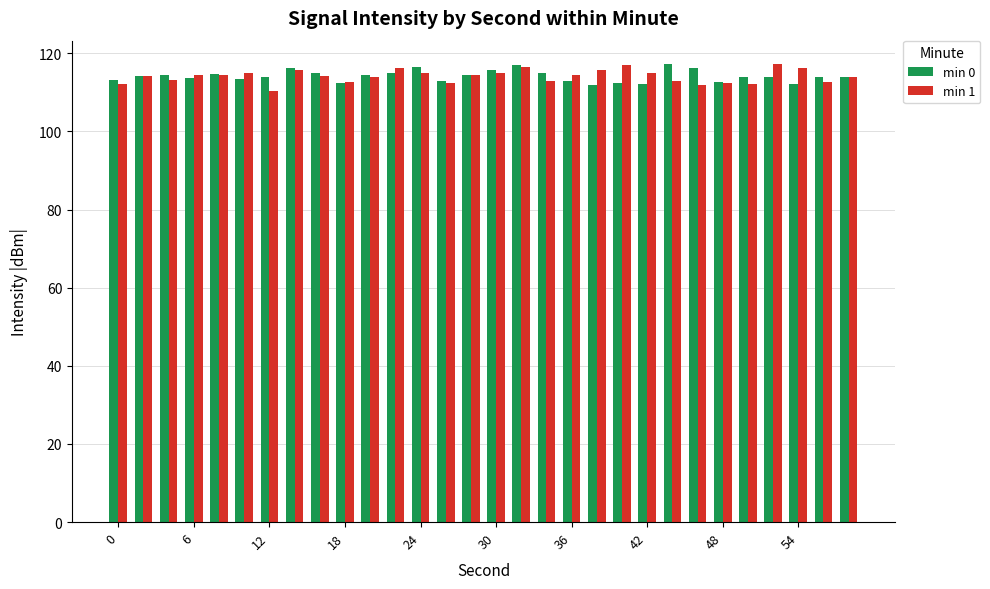

What is the sum of all min 0 values?

3424.8